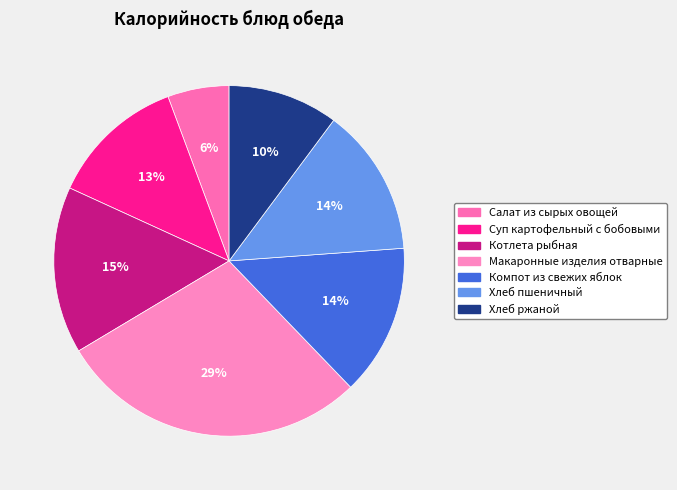

Which slice is the largest?

Макаронные изделия отварные